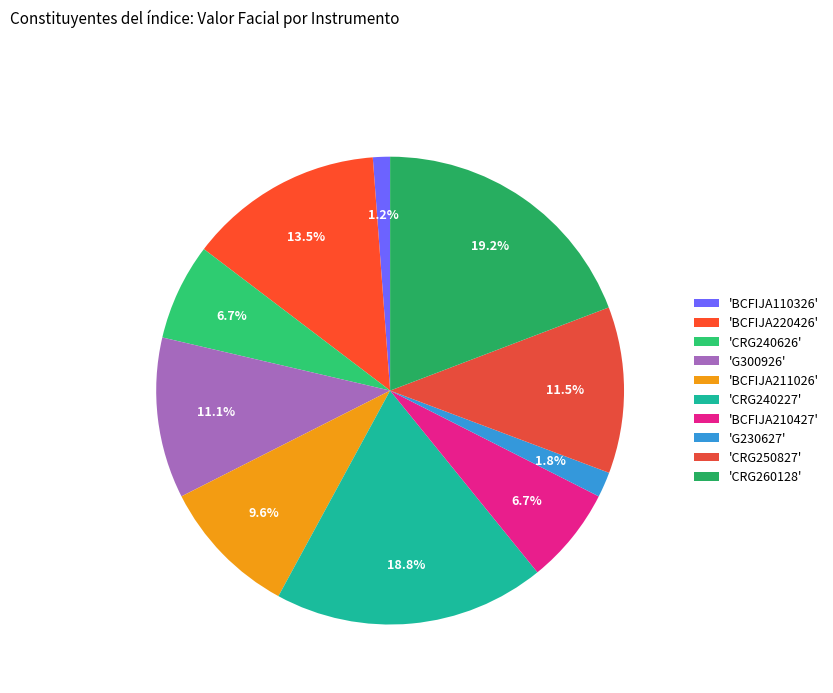

Rank the categories by value from lowest to highest.

BCFIJA110326, G230627, BCFIJA210427, CRG240626, BCFIJA211026, G300926, CRG250827, BCFIJA220426, CRG240227, CRG260128